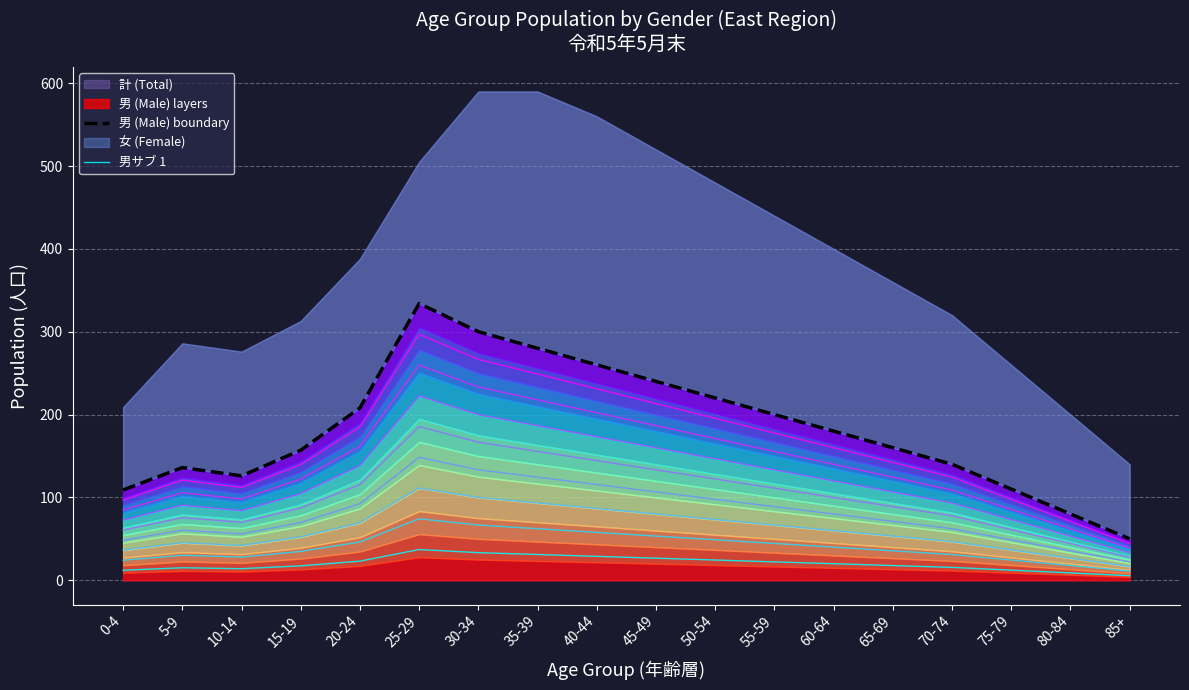

True or false: 男サブ 1 and 男 (Male) boundary intersect in this chart.

False